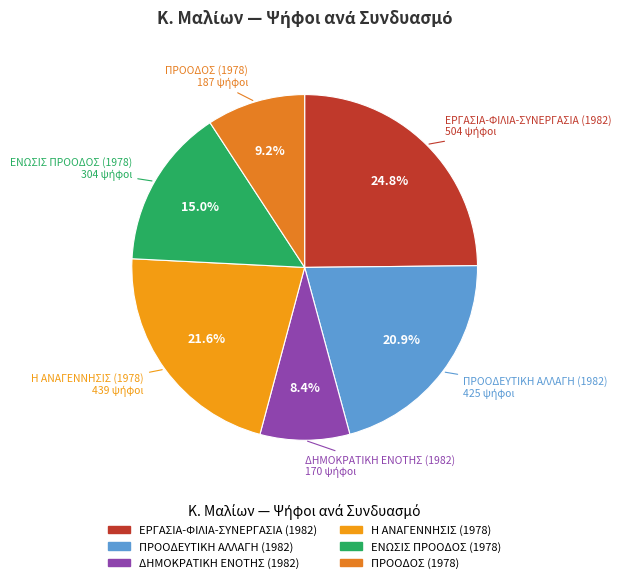

Is the sum of ΕΡΓΑΣΙΑ-ΦΙΛΙΑ-ΣΥΝΕΡΓΑΣΙΑ (1982) and ΕΝΩΣΙΣ ΠΡΟΟΔΟΣ (1978) greater than half?

No